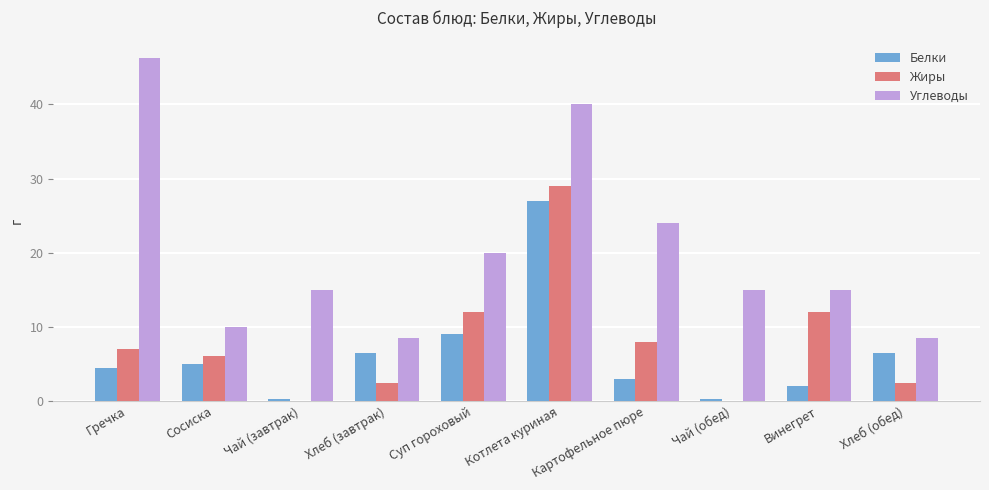

Where is Белки nearest to the value 13?

Суп гороховый